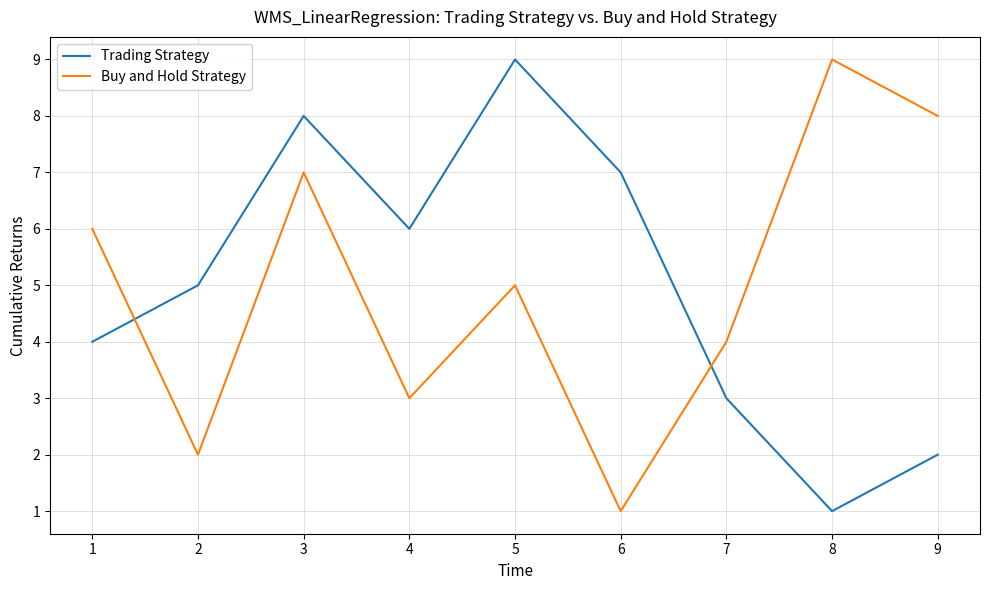

How many lines are shown in the chart?

2